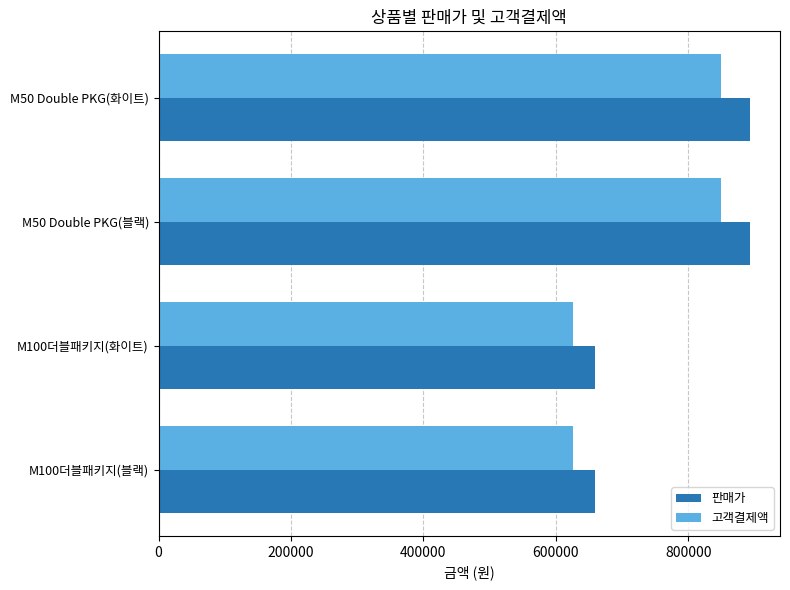

What is the sum of all 고객결제액 values?

2950700